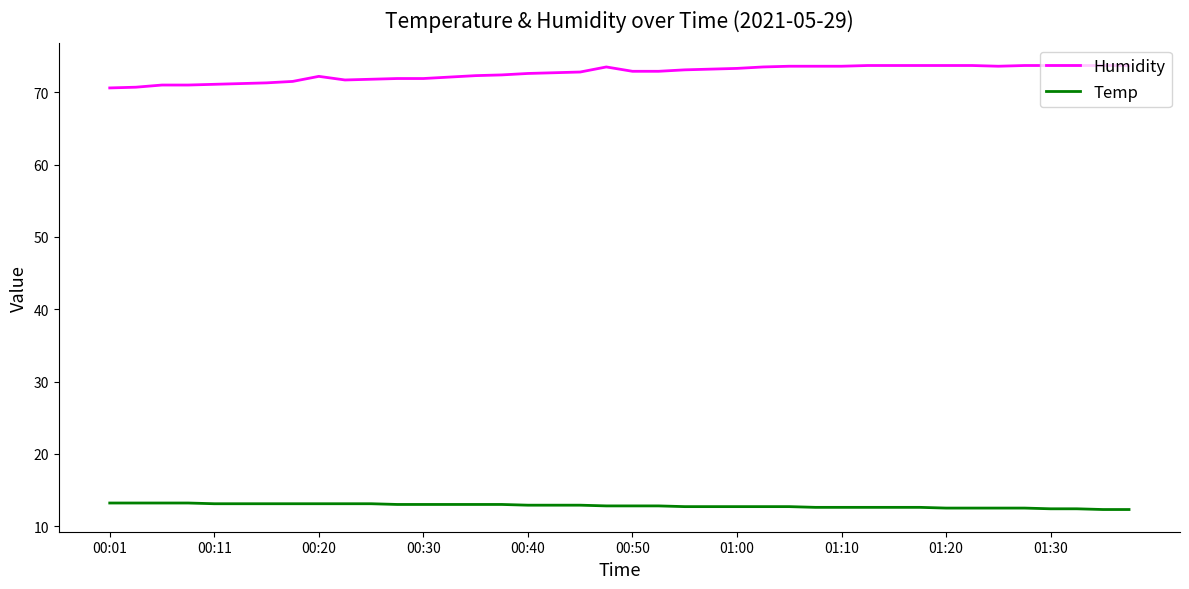

What is the difference between the maximum and minimum values in the Humidity series?

3.1